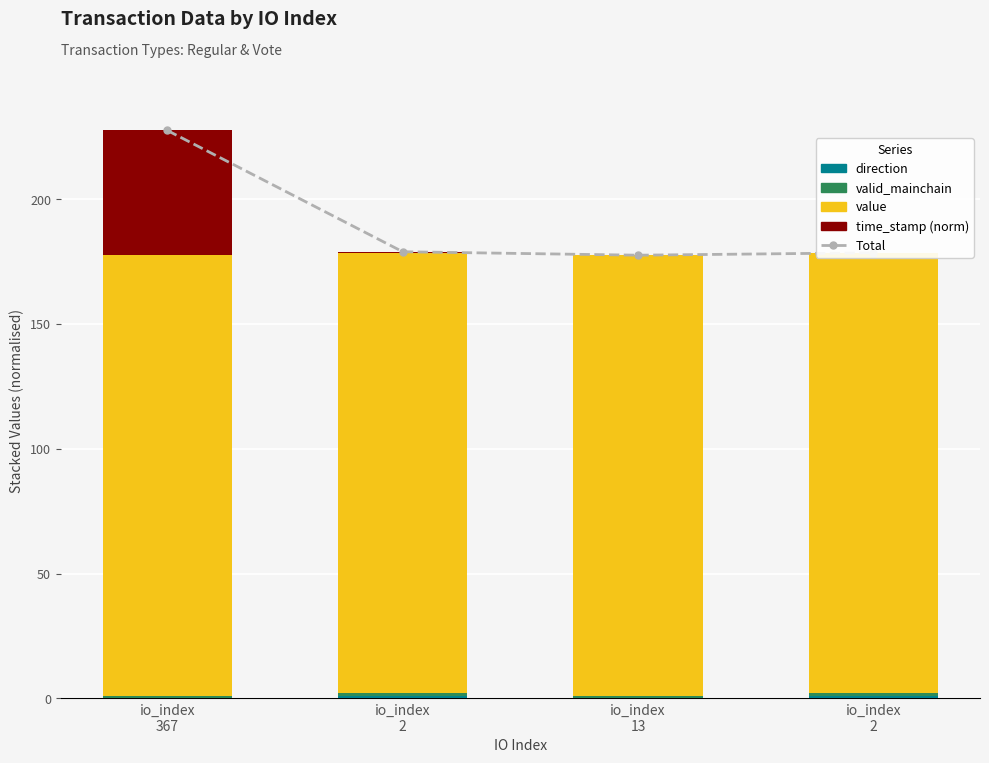

What is the difference between the time_stamp values at io_index
367 and io_index
13?

50.0